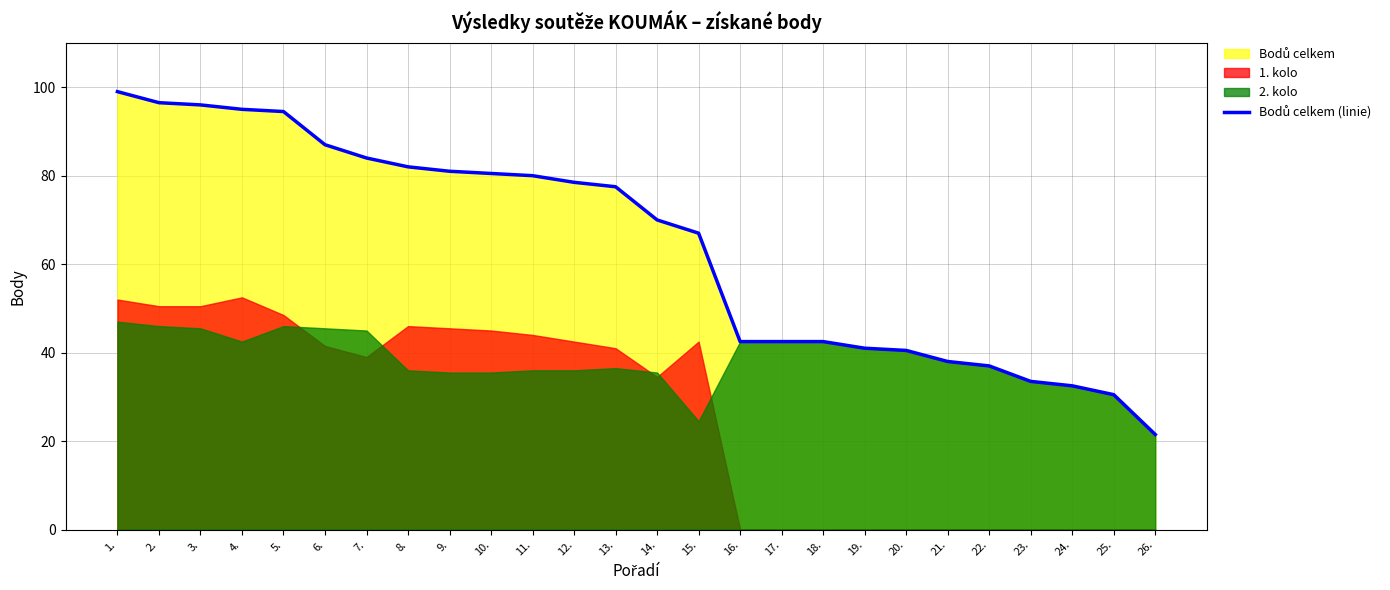

What is the difference between the values at 16. and 13.?

35.0